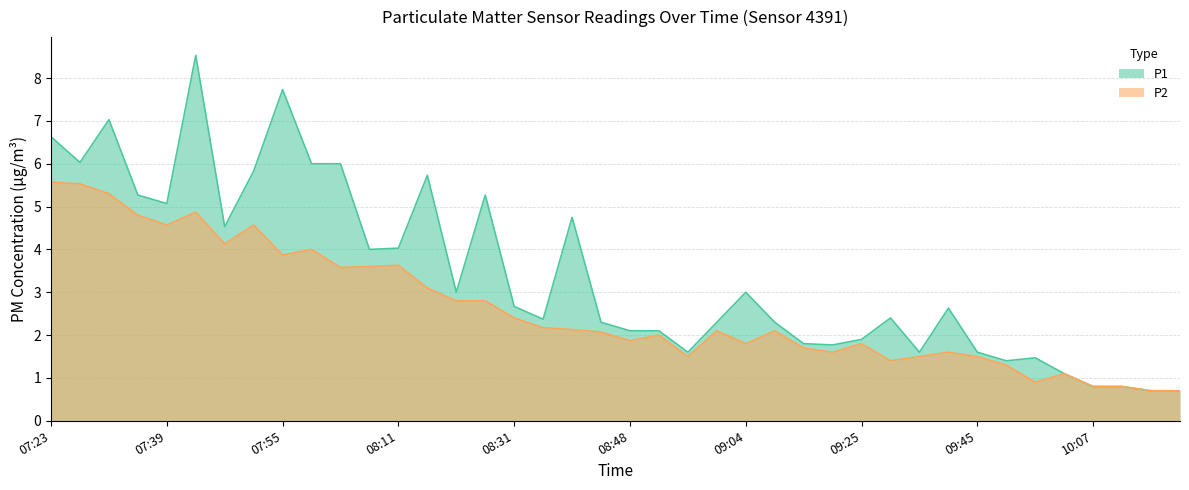

True or false: P2 and P1 intersect in this chart.

False